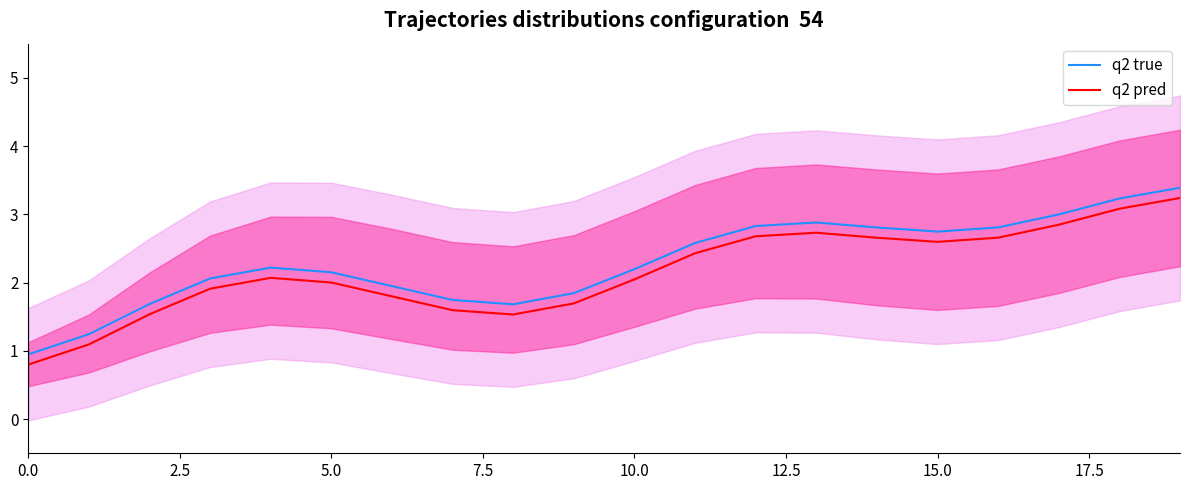

What is the lowest value of the q2 pred series?

0.8